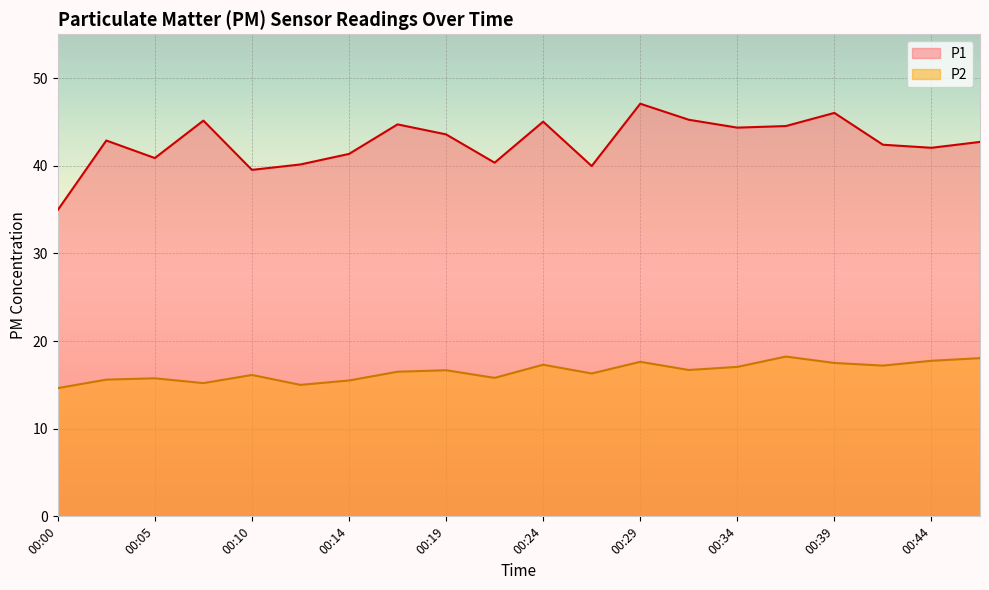

The value of P1 at 00:27 is 40.0. True or false?

True